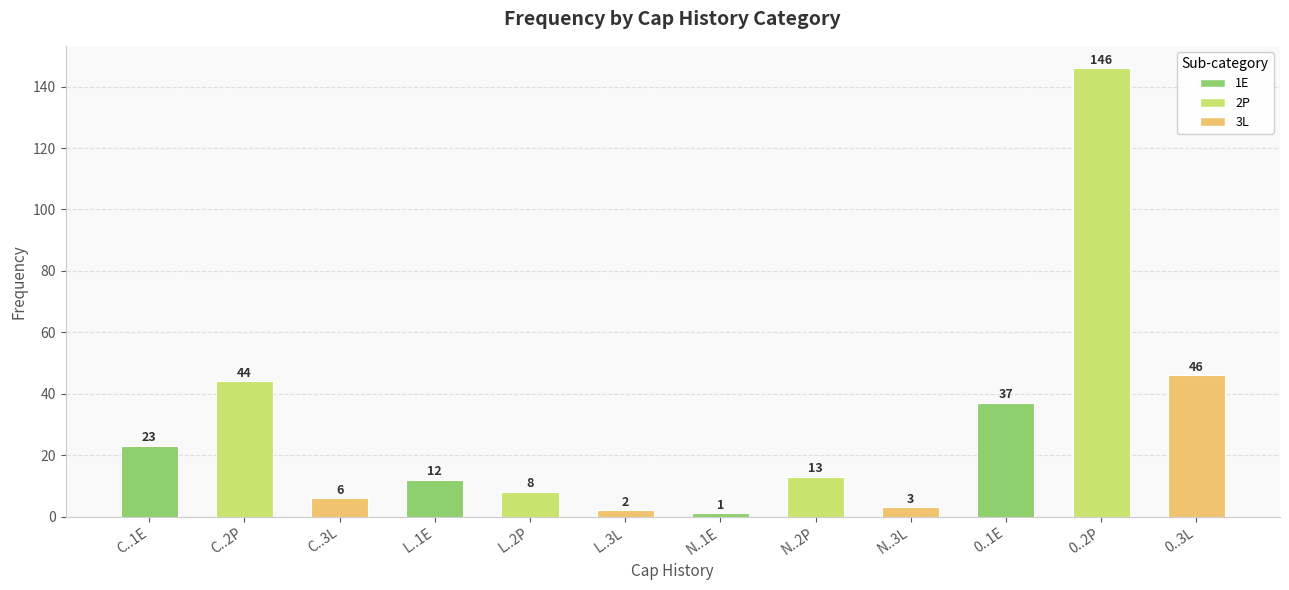

What is the label of the 5th bar from the left?

L..2P